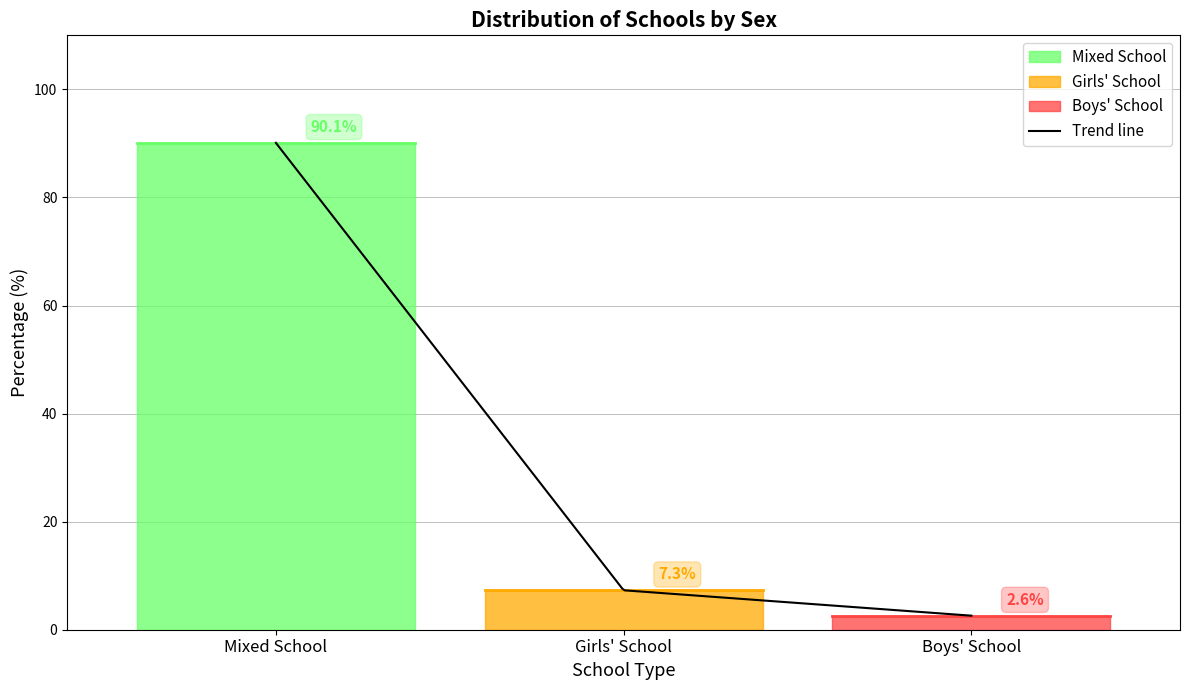

What is the difference between the maximum and minimum values?

87.5